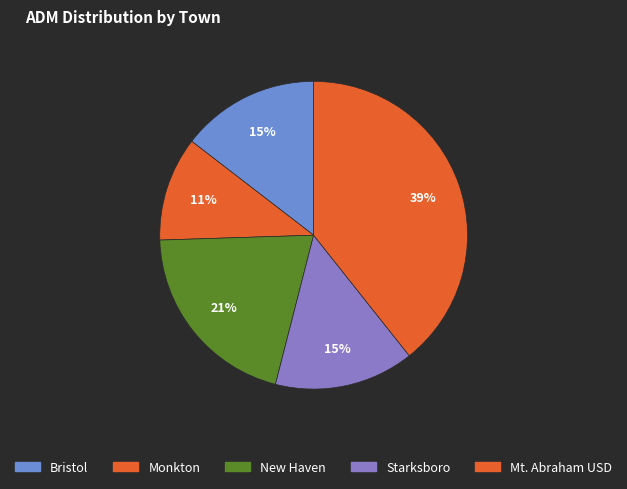

Is Monkton the majority of the pie?

No